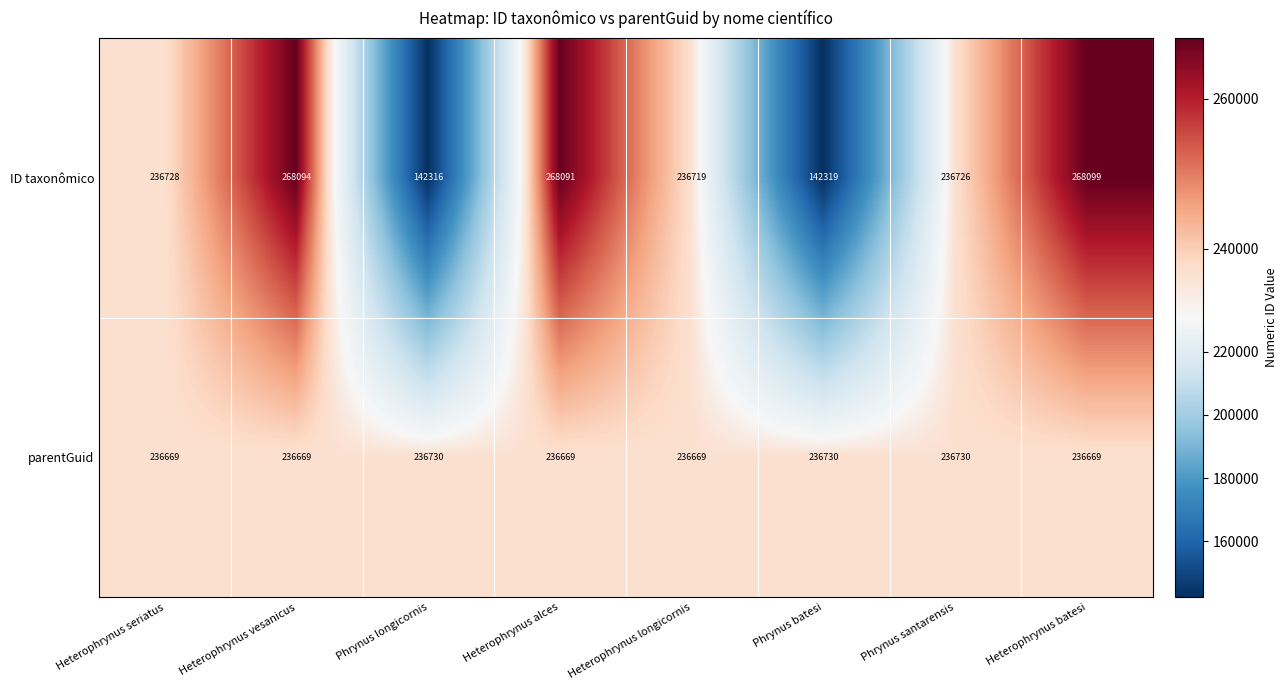

How many parentGuid values are between 236669 and 236730?

8